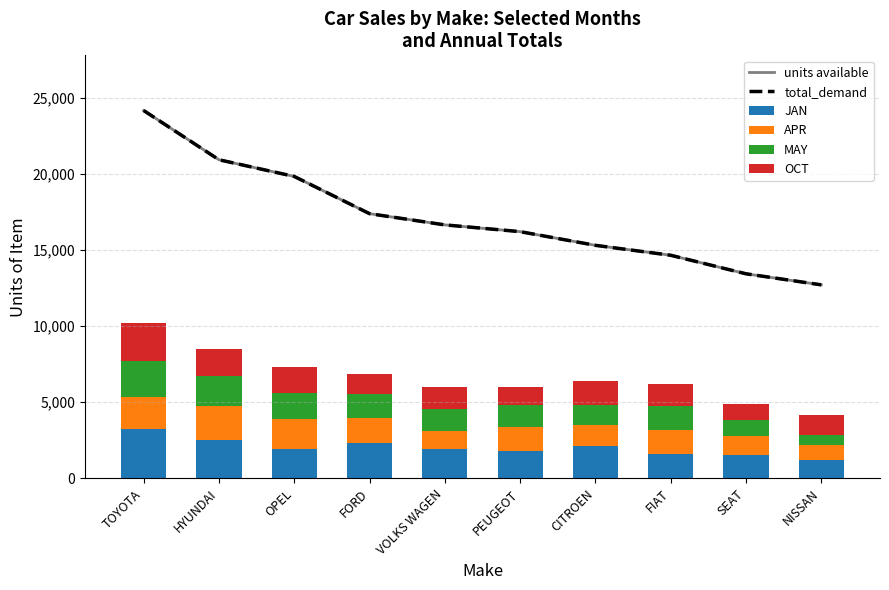

At which label does JAN reach its peak?

TOYOTA